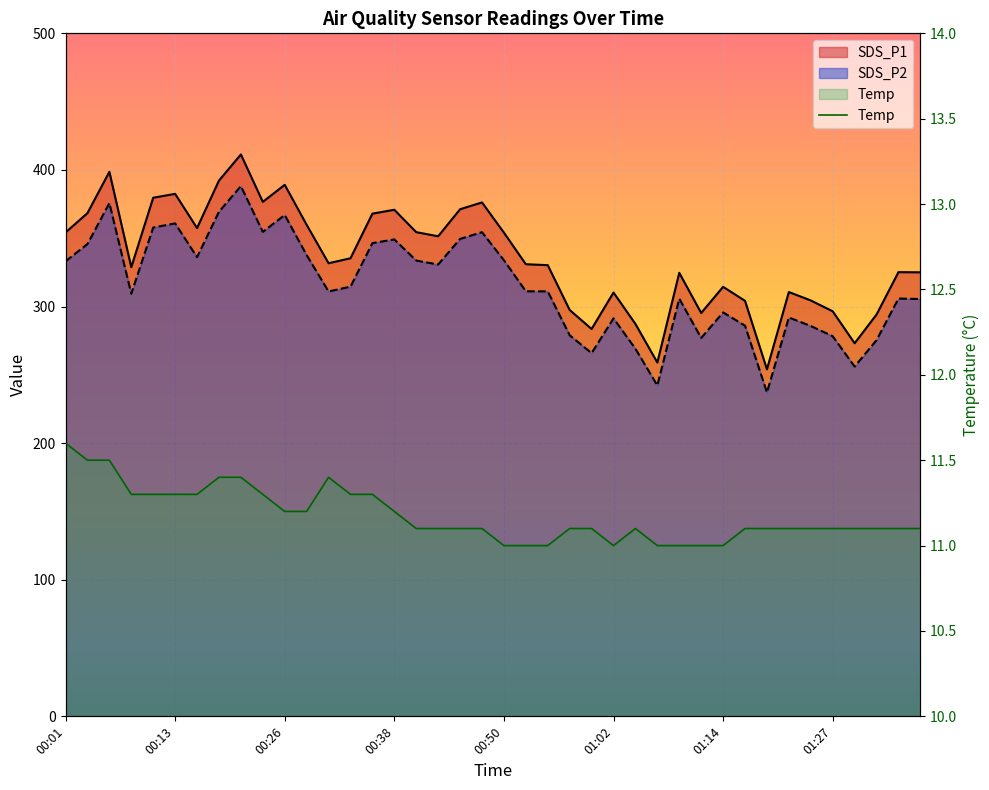

Count the number of categories in the chart.

40